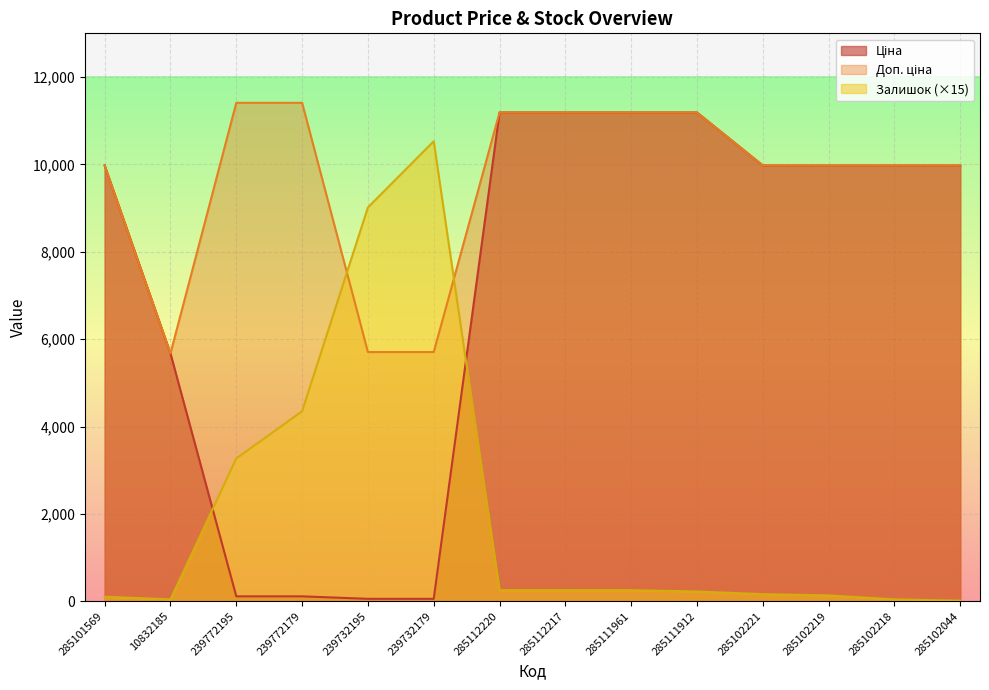

The value of Ціна at 239772195 is 148.7. True or false?

False